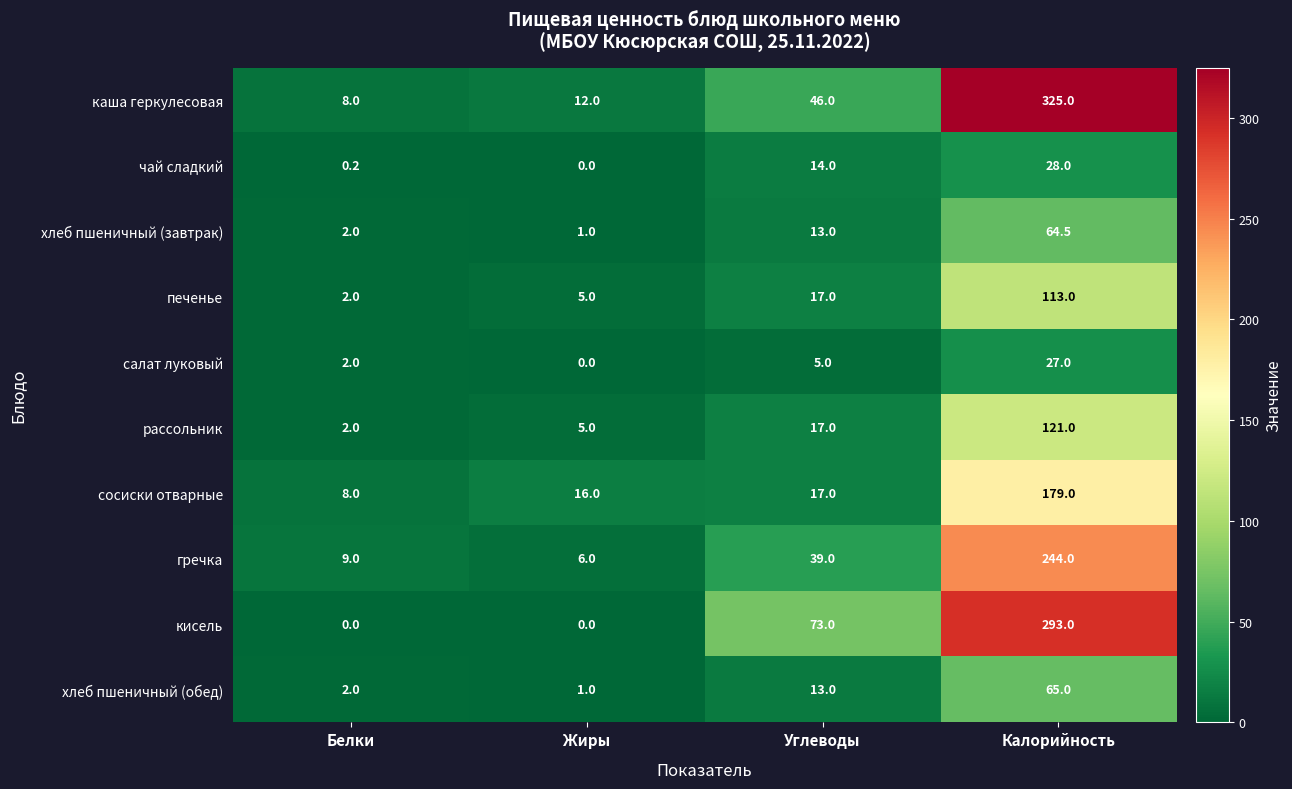

Is the value of сосиски отварные at Углеводы greater than the value of гречка at Белки?

Yes